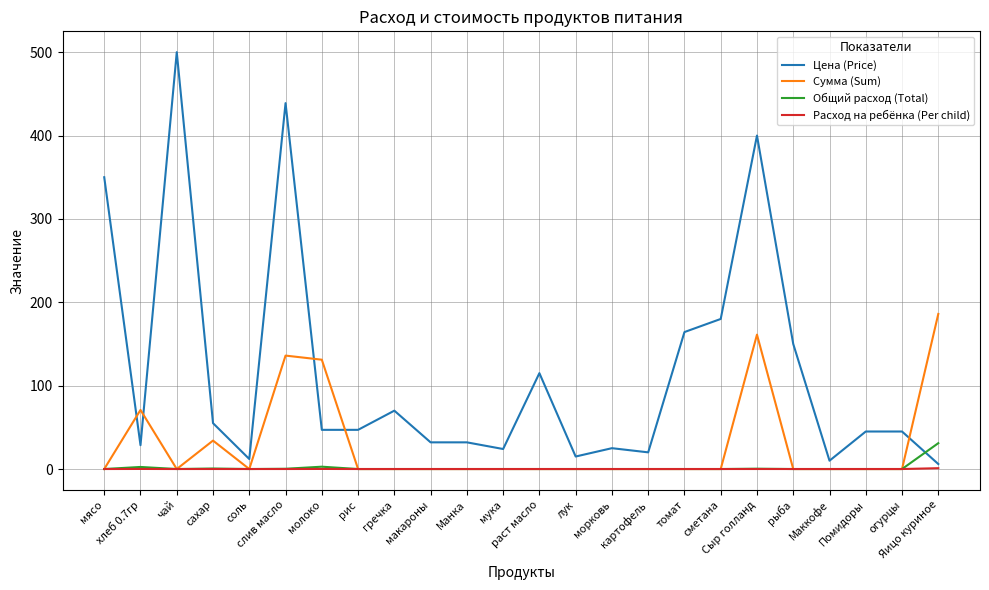

True or false: Цена (Price) has a value of 694.4 at Сыр голланд.

False